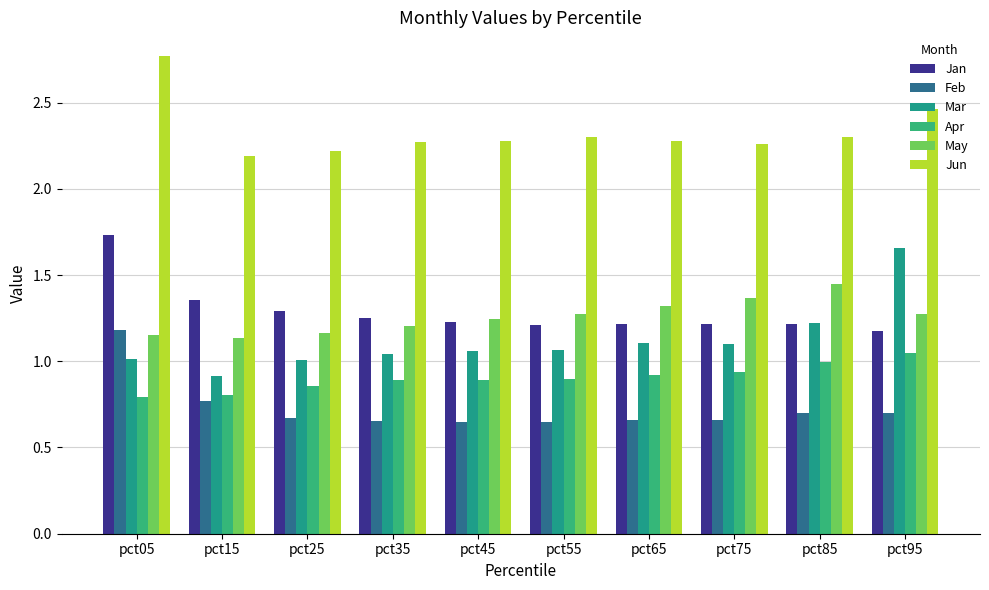

What is the difference between the maximum and second lowest values in the Feb series?

0.5